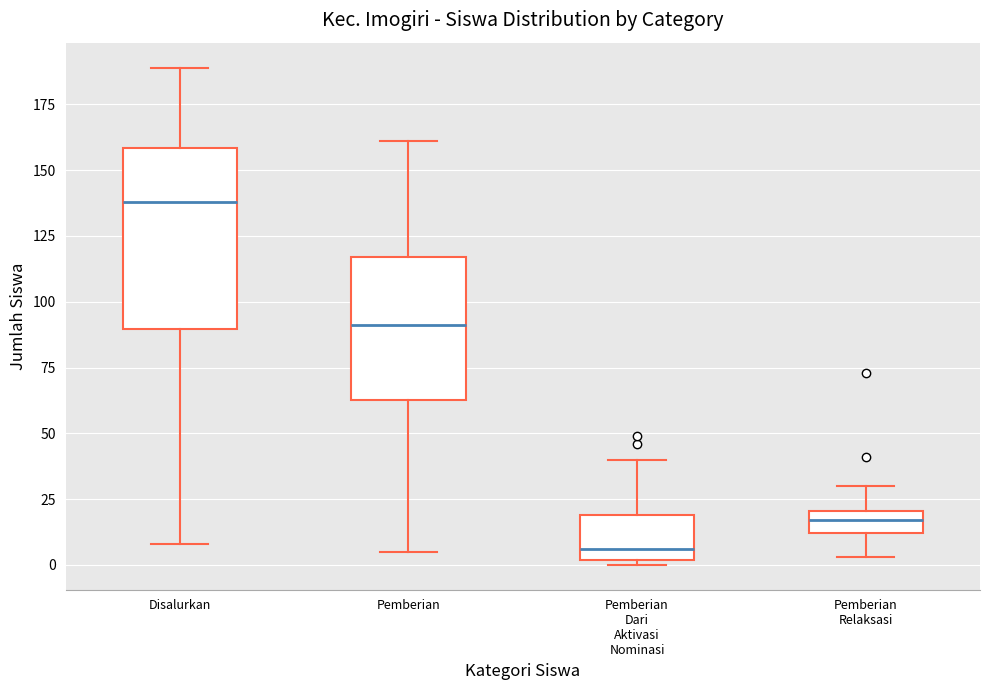

Which box's median line is the highest?

Disalurkan